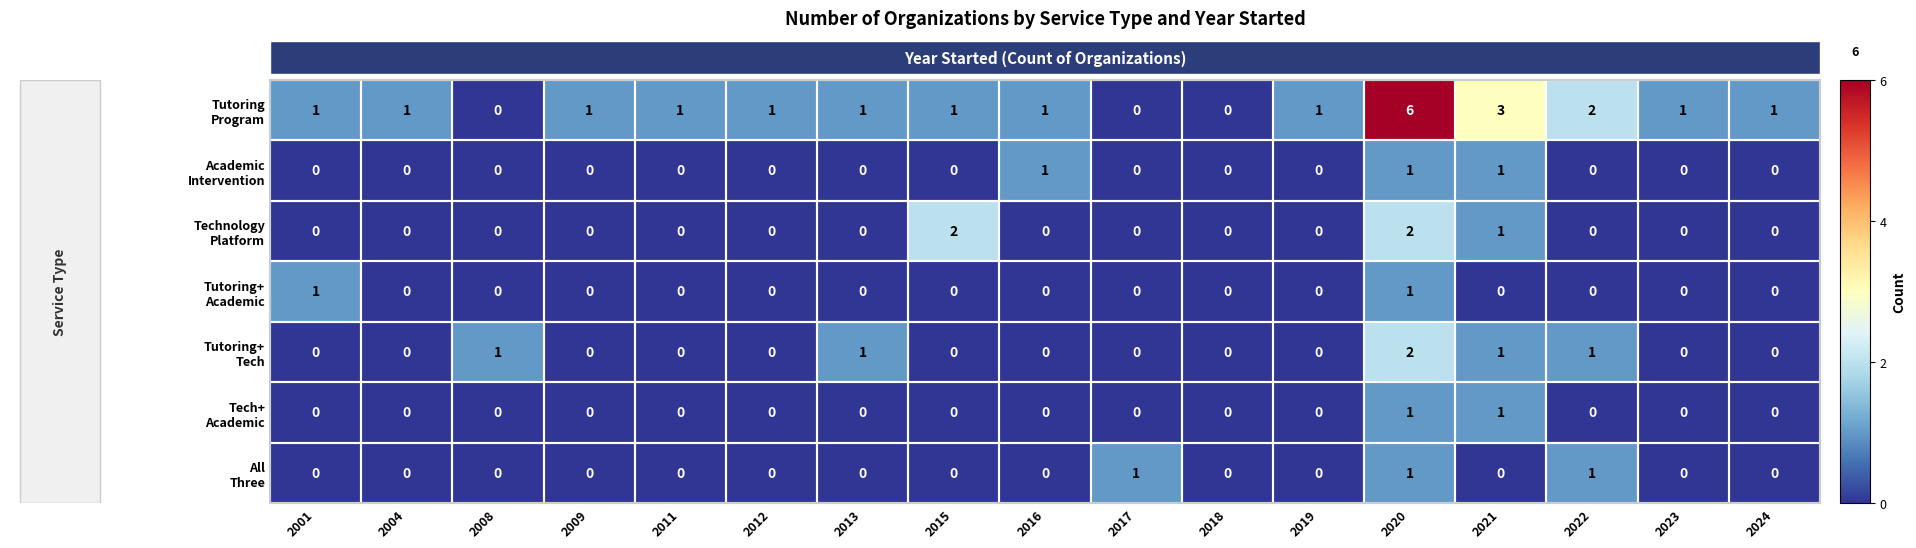

Which category has the highest value across all series?

2020